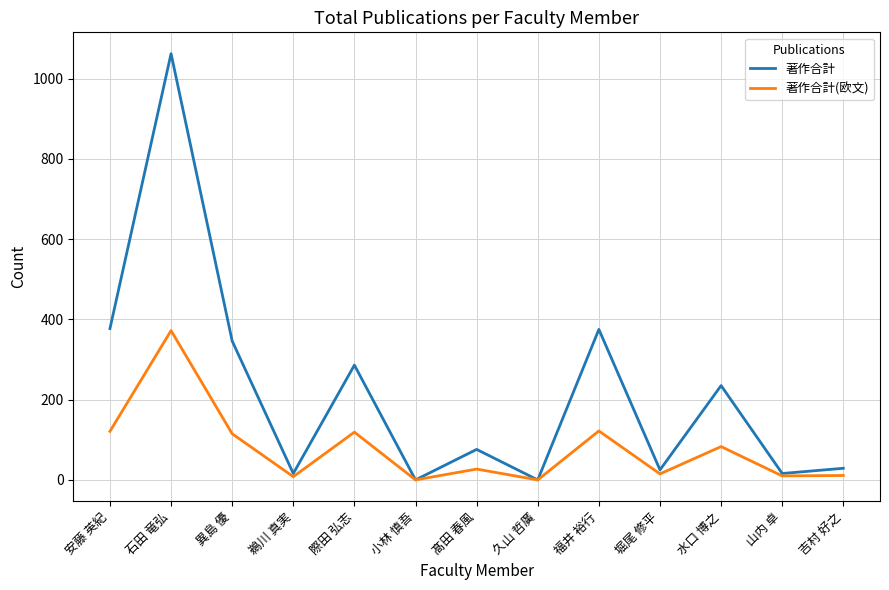

Where does the 著作合計 series first go above 76?

安藤 英紀